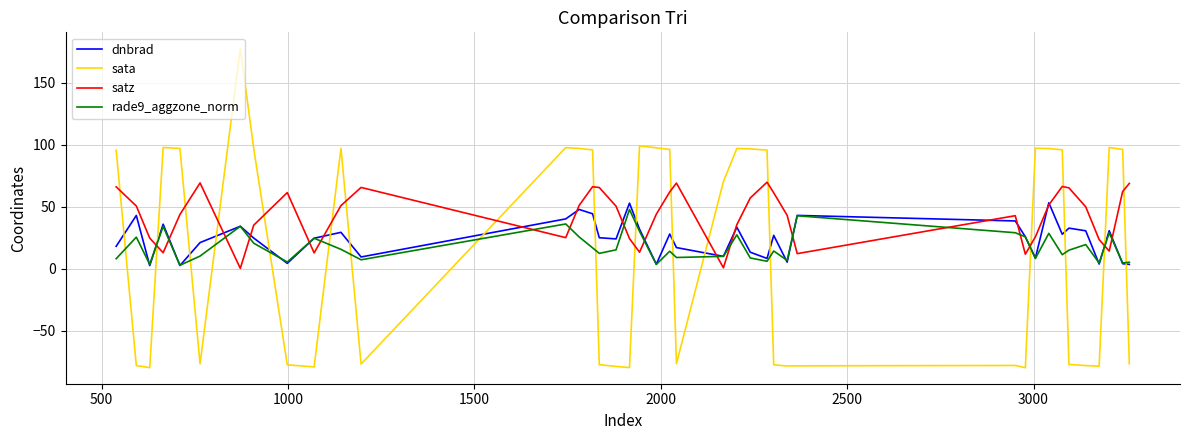

Which series has the largest range (max minus min)?

sata